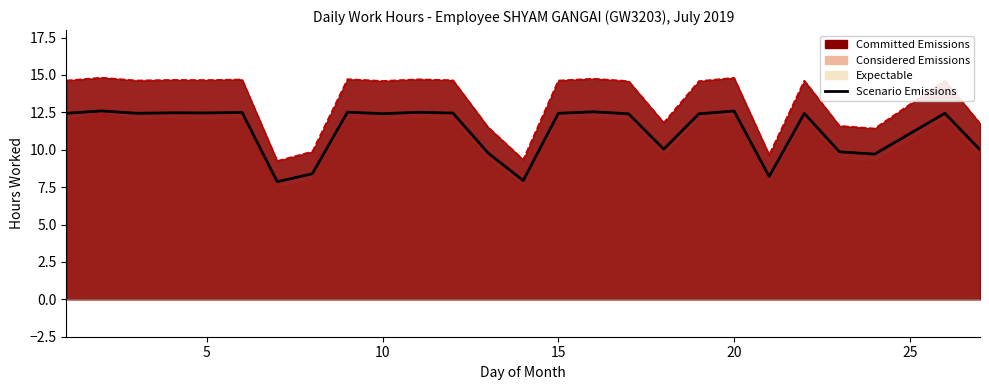

How many categories are shown in the chart?

26